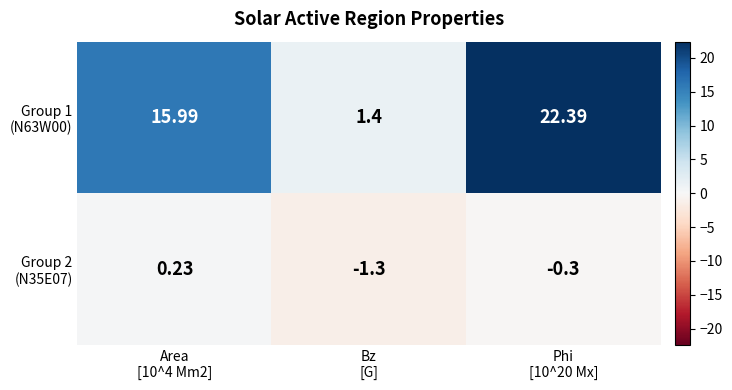

How many distinct data groups are displayed?

2